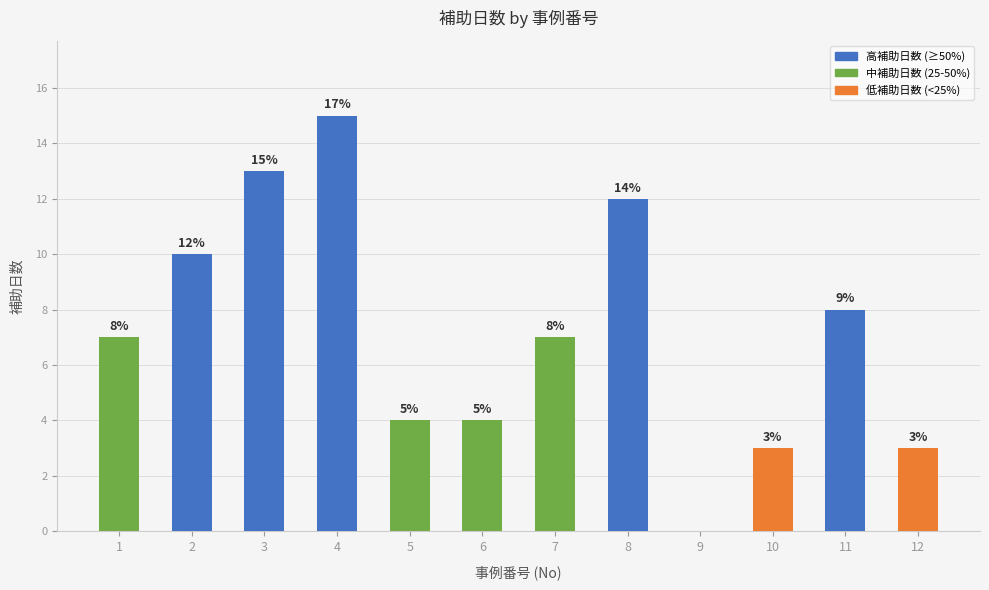

What is the sum of the values at 3 and 2?

23